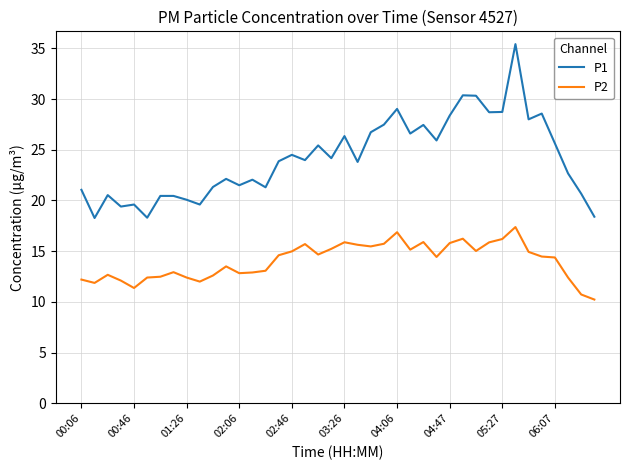

Which series has the widest spread of values?

P1